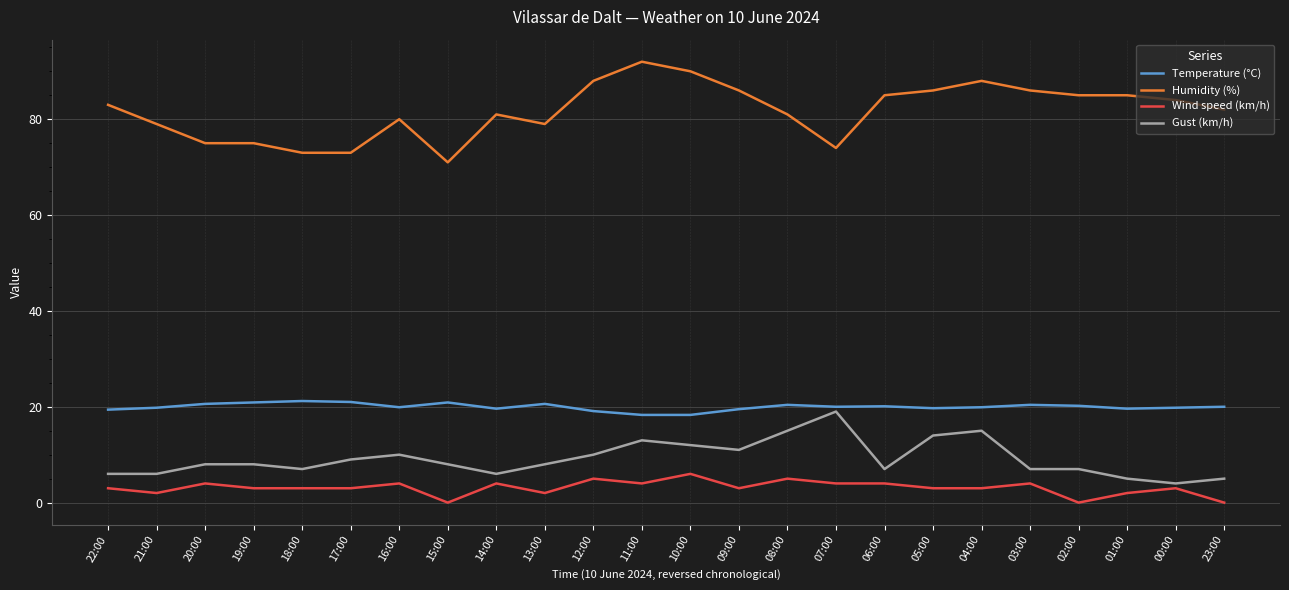

How many categories are shown in the chart?

24